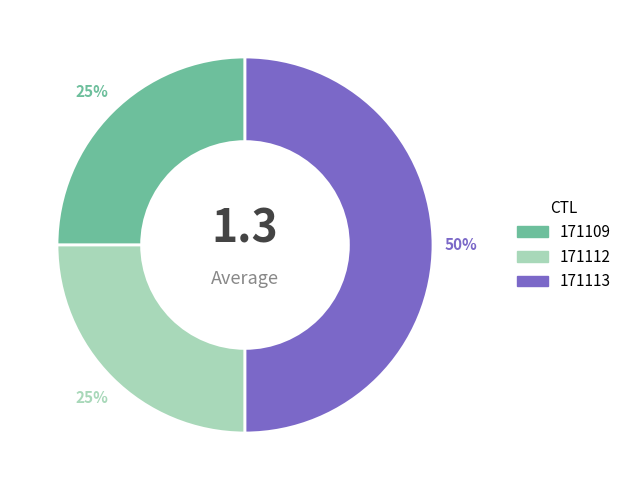

Does 171109 represent more than half of the total?

No